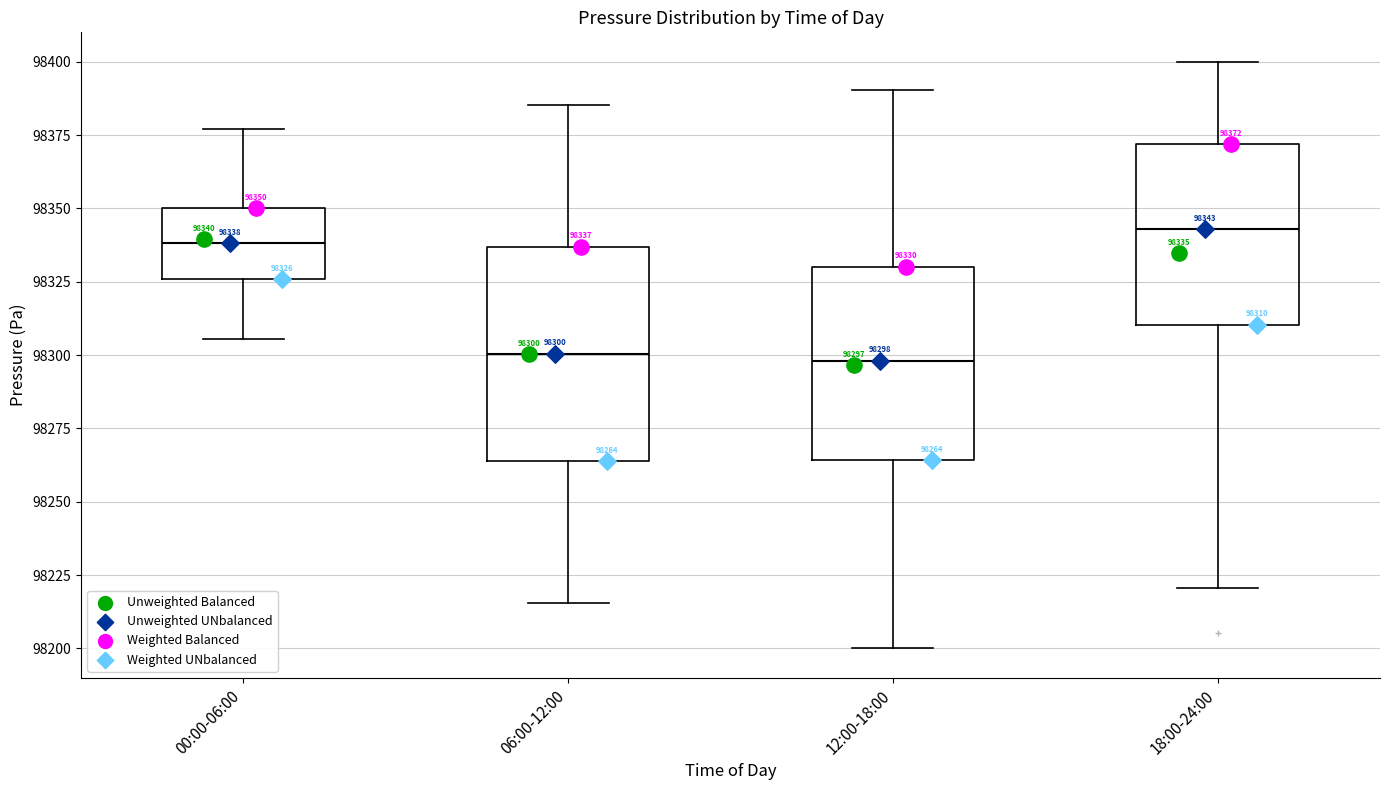

Which box is the tallest, from its lower edge to its upper edge?

06:00-12:00